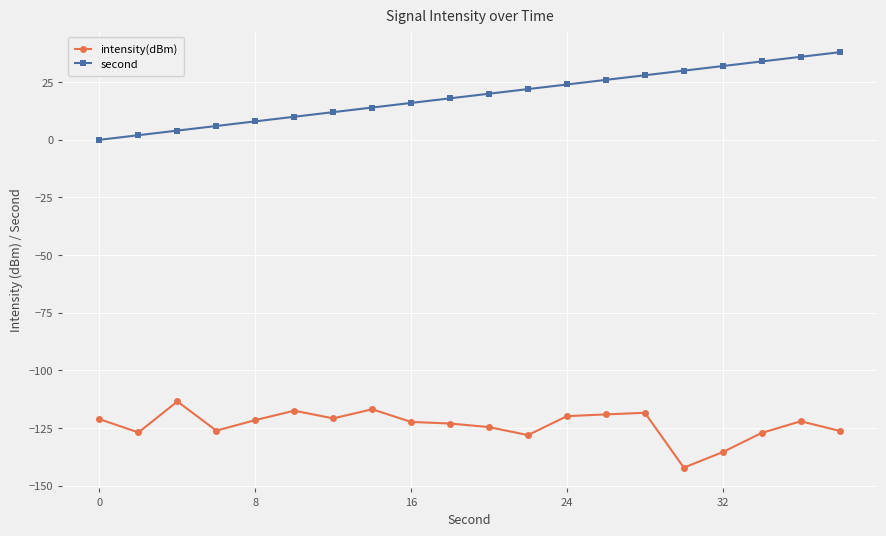

List the series in order of their overall mean, lowest first.

intensity(dBm), second